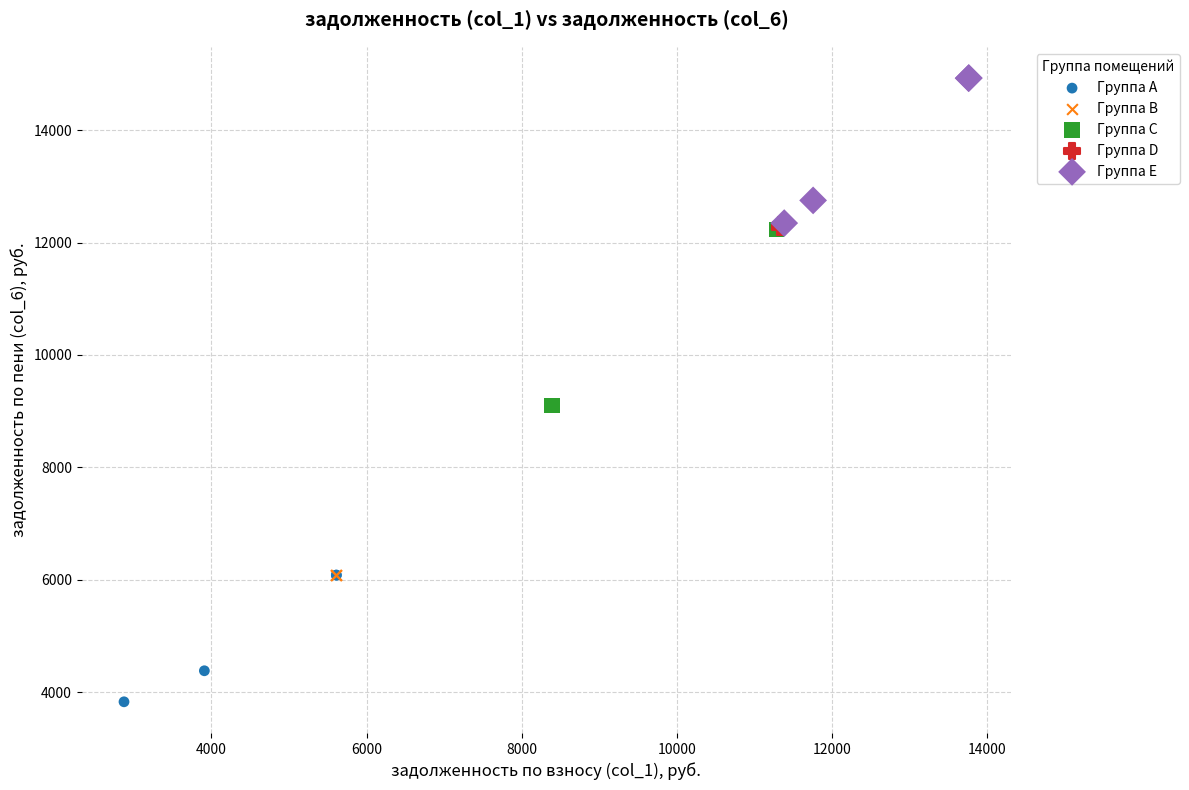

Which series reaches the minimum Y coordinate?

Группа A